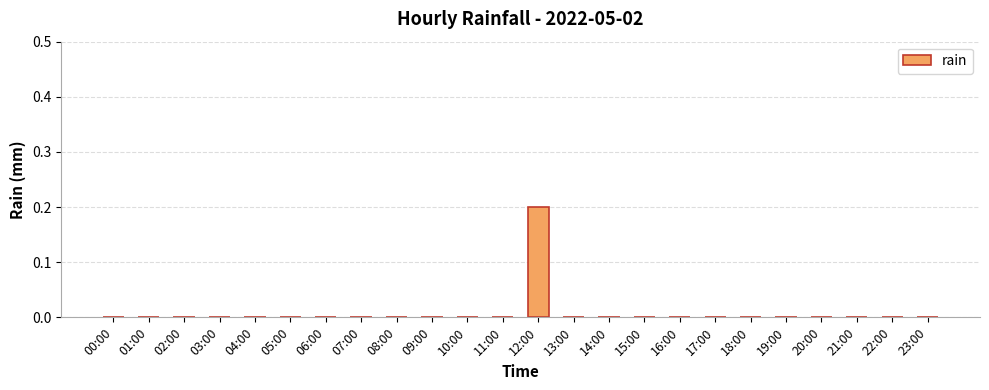

Which category has the highest value across all series?

12:00